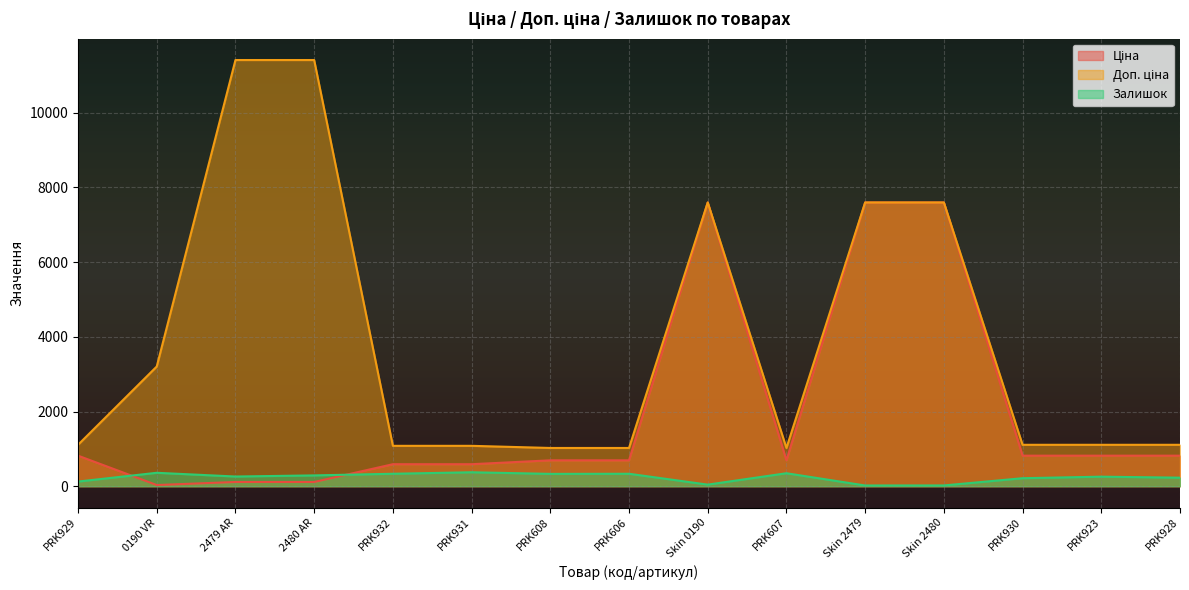

What position from the right is PRK923?

2